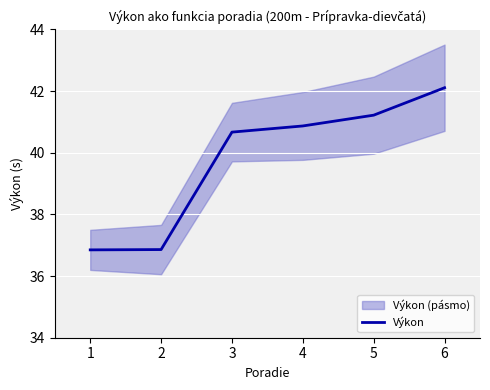

What is the maximum value for Výkon?

42.1